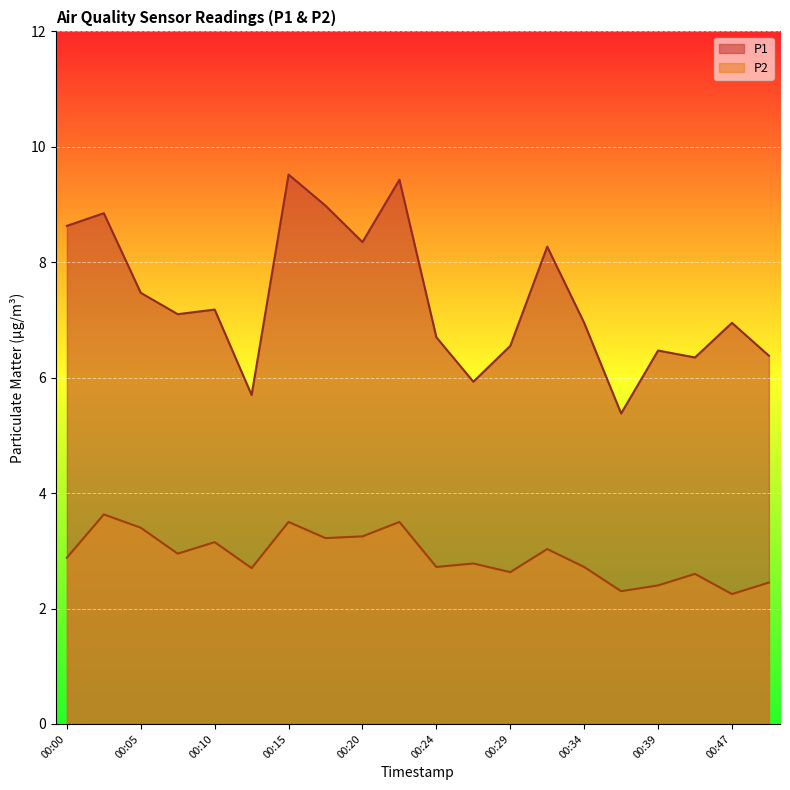

Reading left to right, list all the values displayed in this chart.

P1: 00:00=8.6	00:03=8.8	00:05=7.5	00:07=7.1	00:10=7.2	00:12=5.7	00:15=9.5	00:17=9.0	00:20=8.3	00:22=9.4	00:24=6.7	00:27=5.9	00:29=6.5	00:32=8.3	00:34=7.0	00:37=5.4	00:39=6.5	00:41=6.3	00:47=7.0	00:49=6.4
P2: 00:00=2.9	00:03=3.6	00:05=3.4	00:07=3.0	00:10=3.1	00:12=2.7	00:15=3.5	00:17=3.2	00:20=3.2	00:22=3.5	00:24=2.7	00:27=2.8	00:29=2.6	00:32=3.0	00:34=2.7	00:37=2.3	00:39=2.4	00:41=2.6	00:47=2.2	00:49=2.5